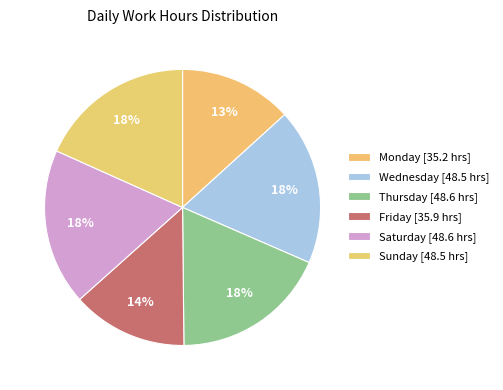

How many slices are in this pie chart?

6